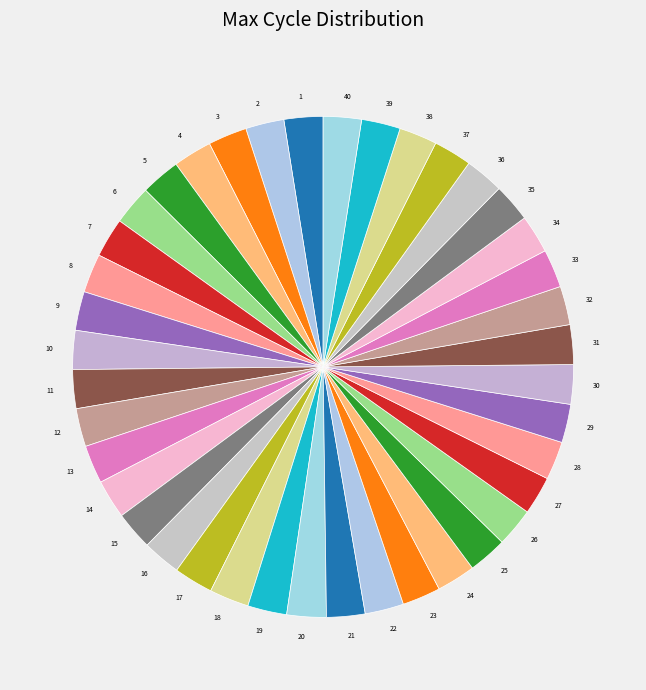

Does 8 represent more than half of the total?

No